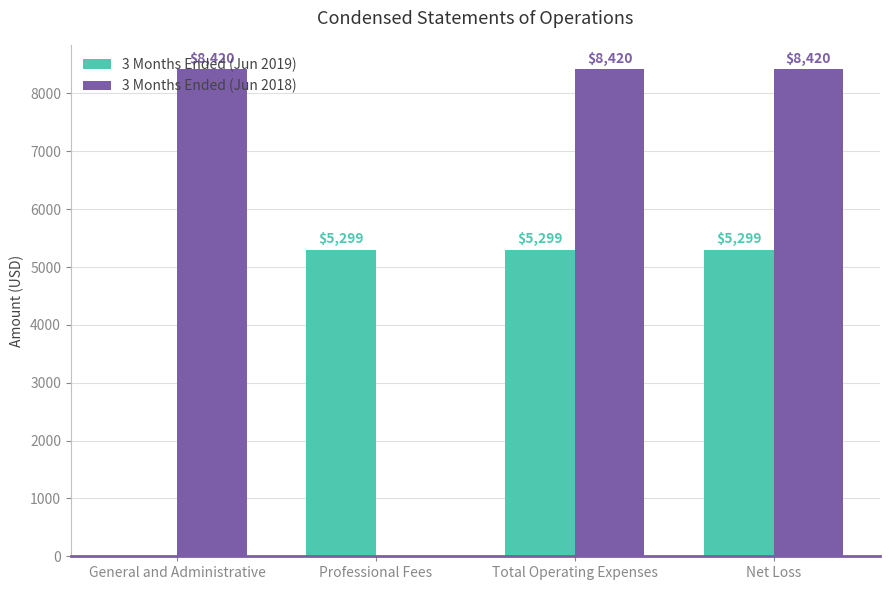

Are the bars grouped side by side (vs. stacked)?

Yes